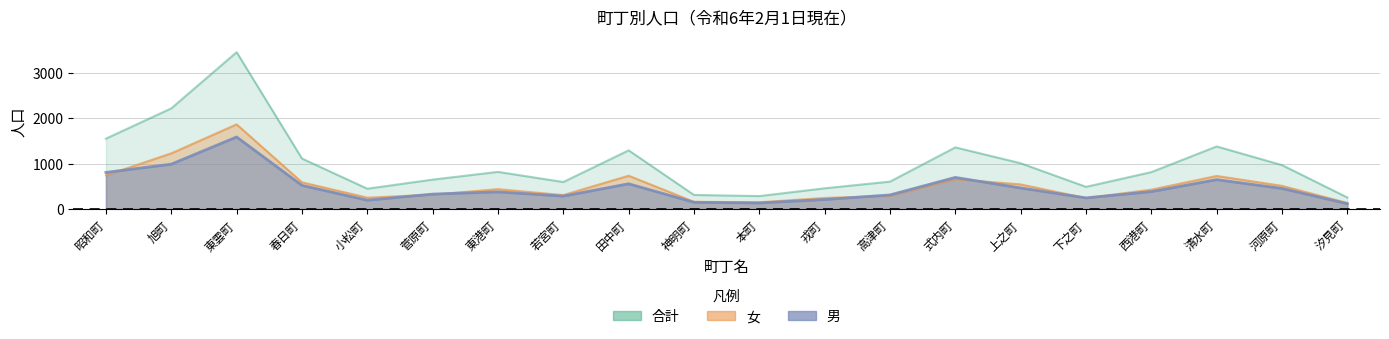

How many lines are shown in the chart?

3